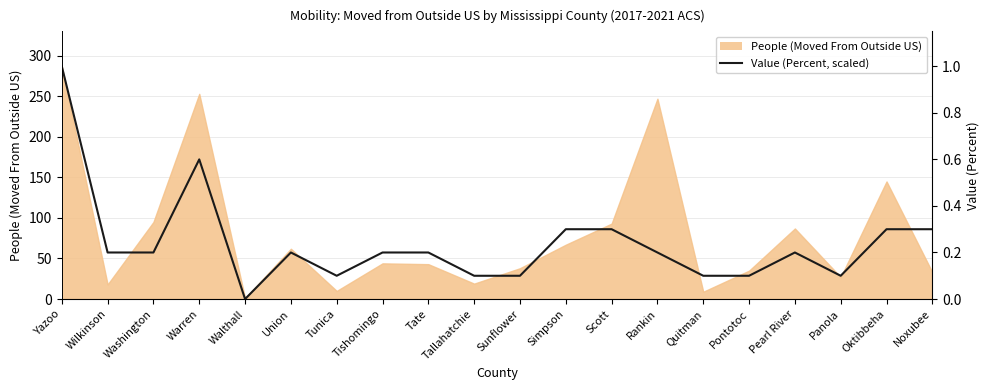

How many interior local valleys (lower than both neighbors) does the data have?

3